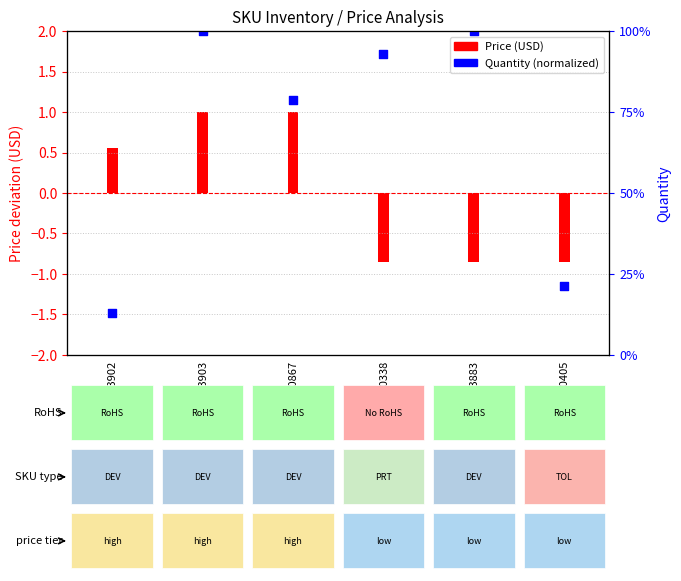

Approximately how many times larger is the value at DEV-13883 compared to DEV-13903?

1.0